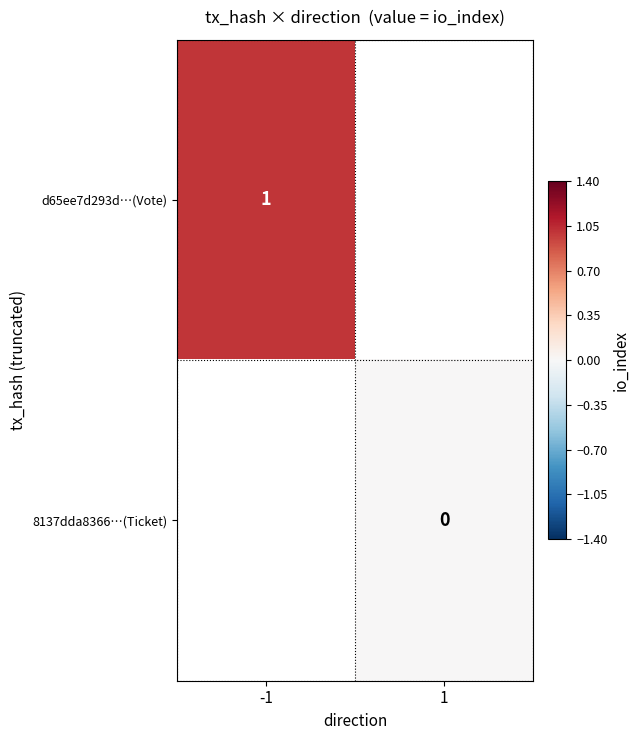

True or false: d65ee7d293d…(Vote) has a value of 1 at -1.

True